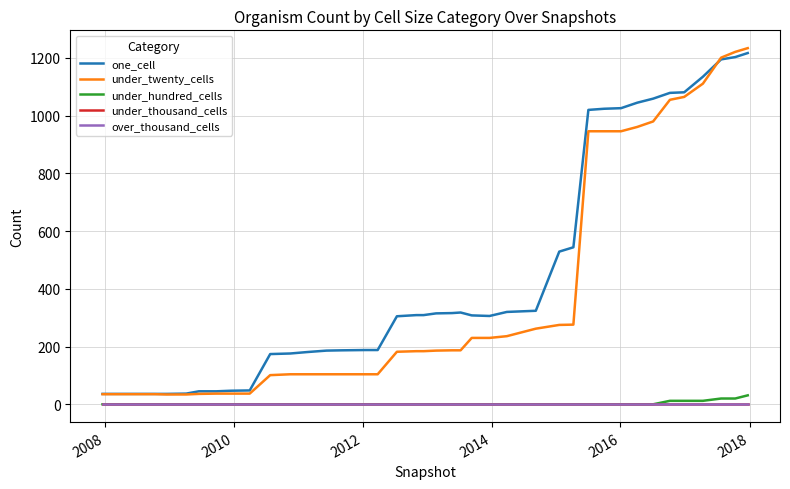

Does the chart have visible grid lines?

Yes